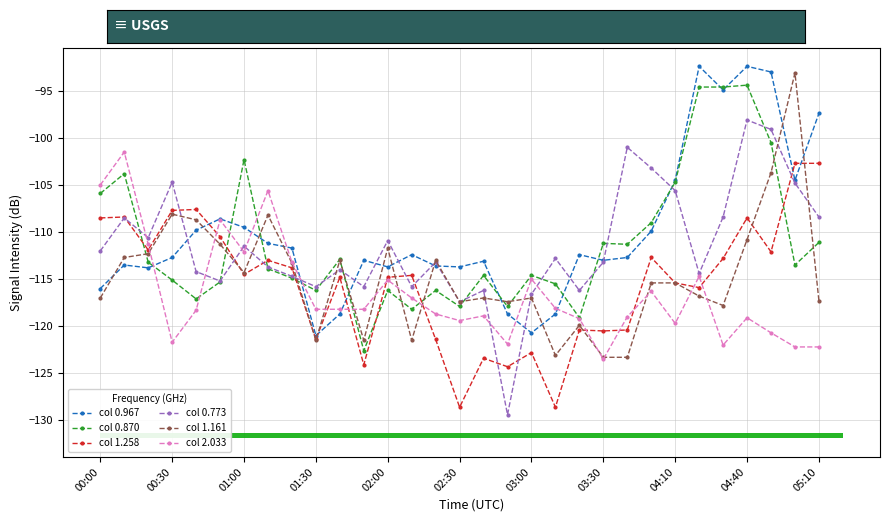

True or false: col 0.773 has more than 0 points higher than both neighbors.

True